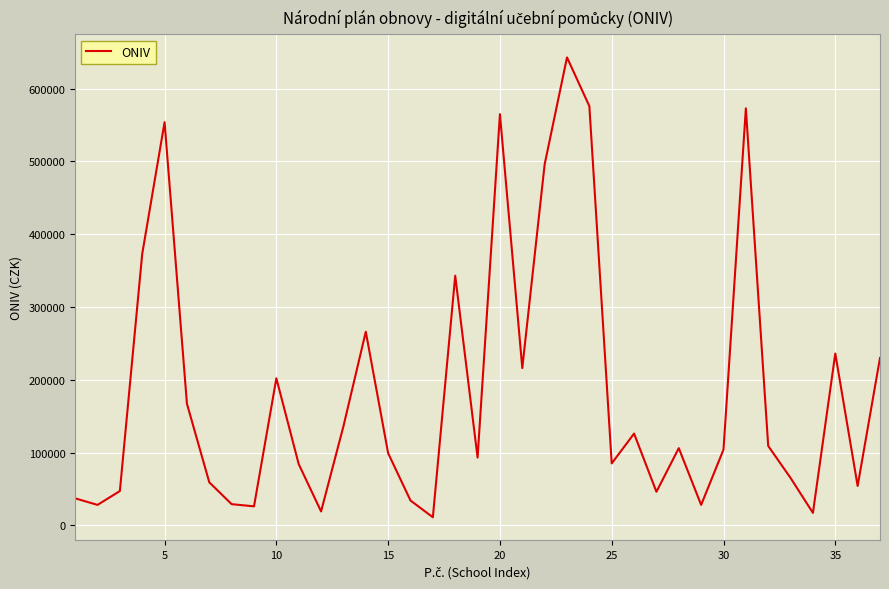

What is the maximum value shown in the chart?

643000